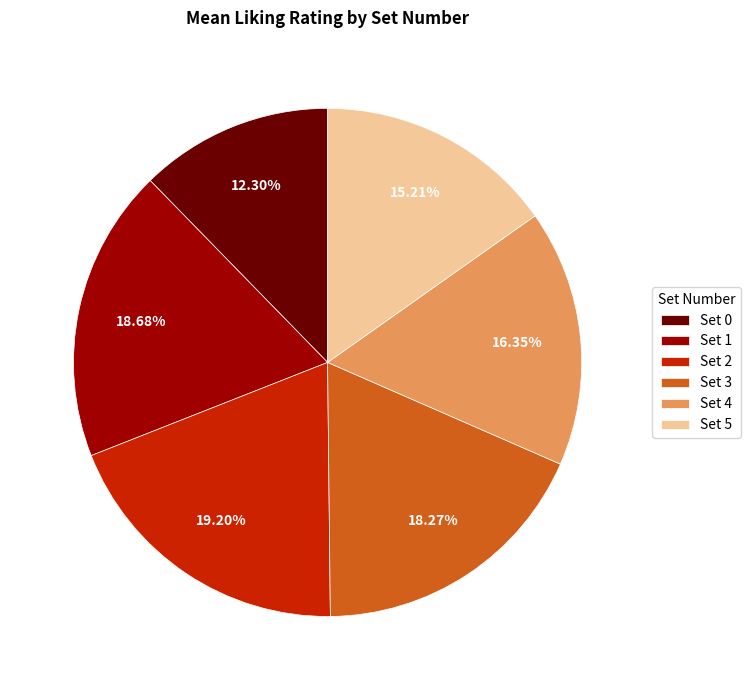

What is the ratio of the value at Set 5 to the value at Set 3?

0.8